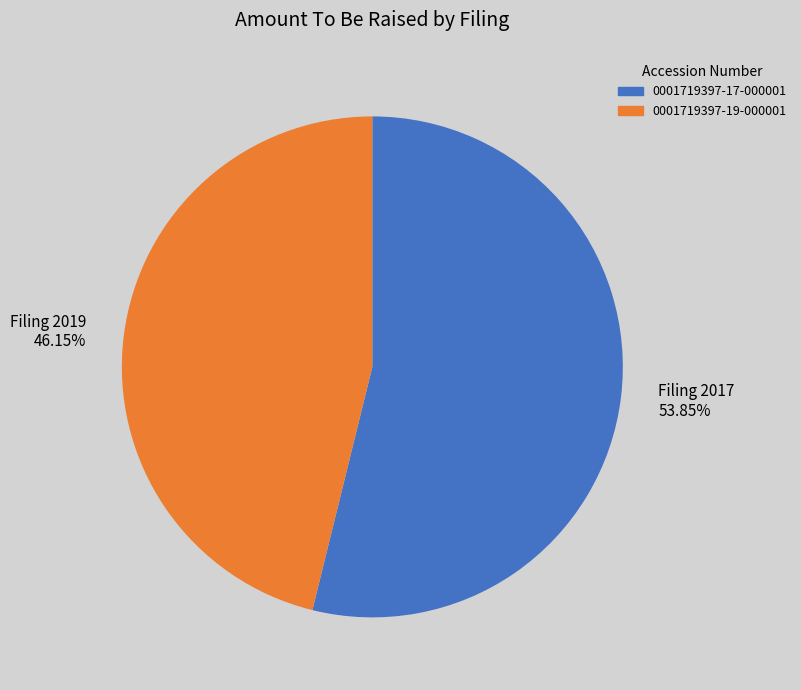

Rank the categories by value from highest to lowest.

Filing 2017, Filing 2019